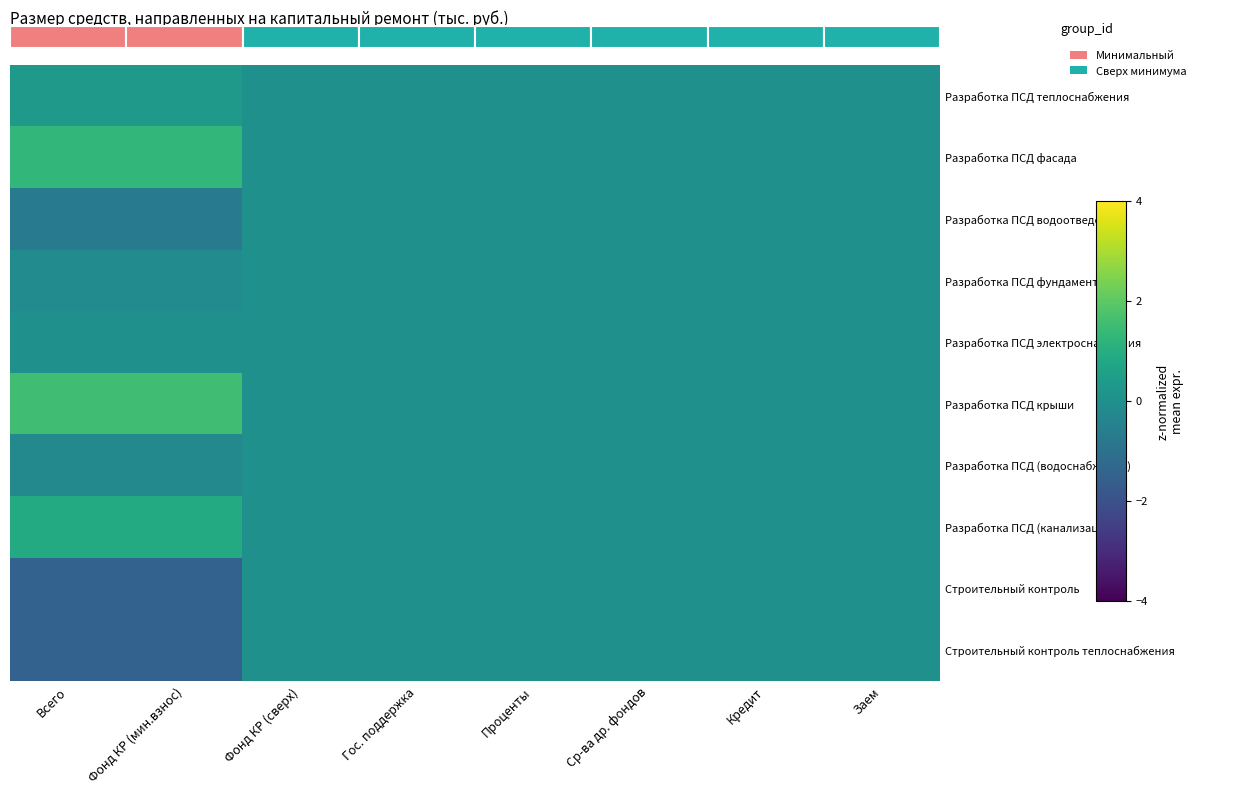

How many data points in Разработка ПСД фасада are above 0?

2